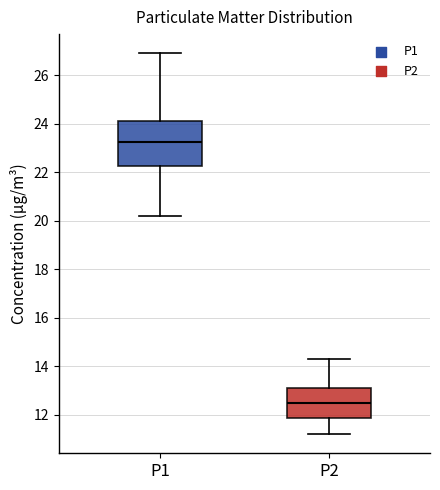

Reading left to right, read every box against the y-axis: the position of its median line, the range the box covers, and the ends of its whiskers. The values are not printed on the chart, so give them approximately, as read against the axis.

P1: median 23.2, box 22.2 to 24.2, whiskers 20.2 to 27.0
P2: median 12.6, box 11.8 to 13.2, whiskers 11.2 to 14.4